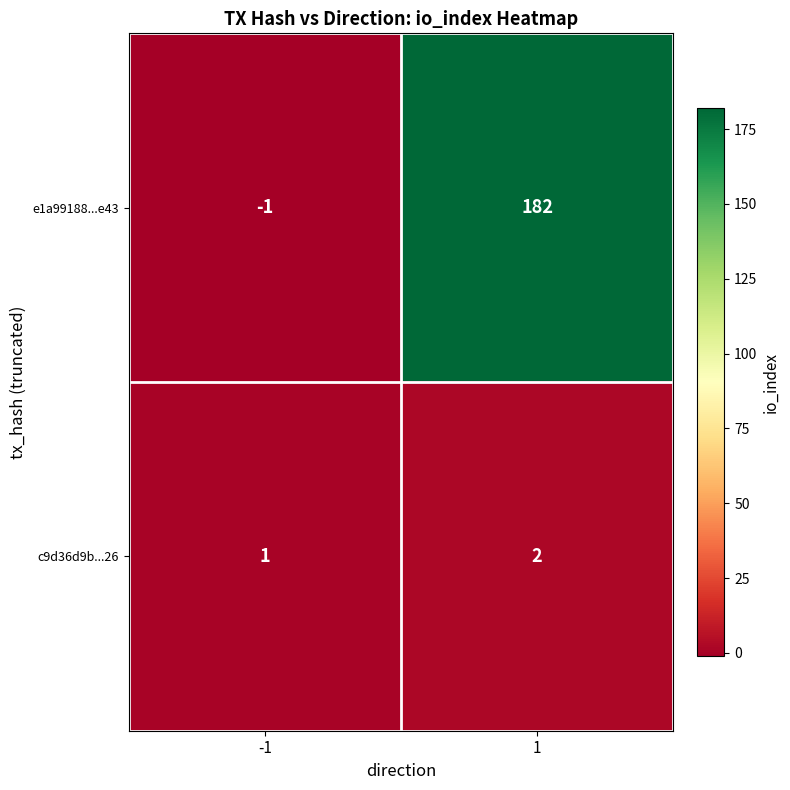

Is it true that c9d36d9b...26 equals 2 at -1?

False